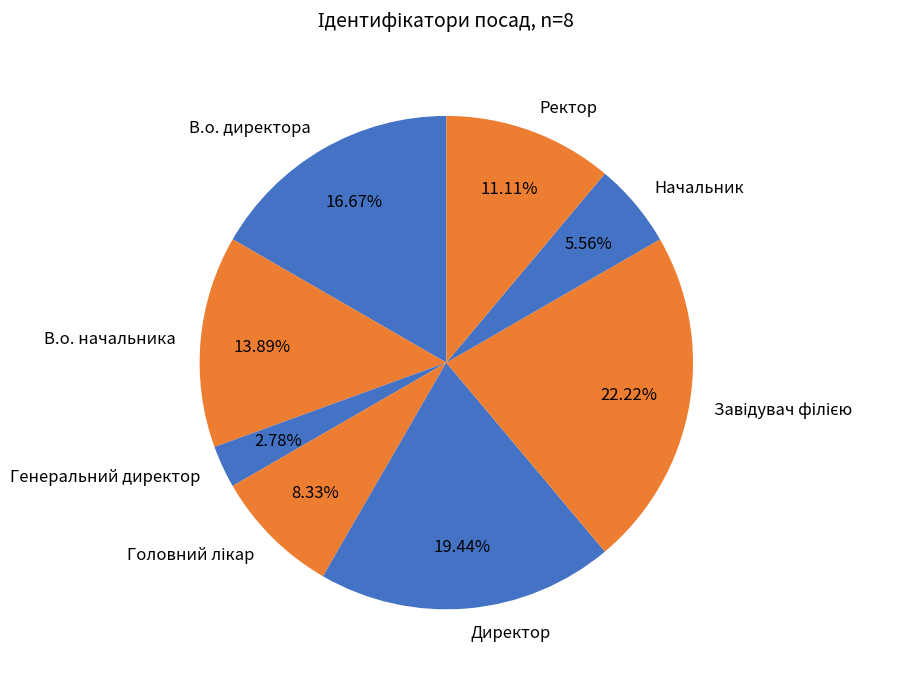

Is there a majority slice in this chart?

No